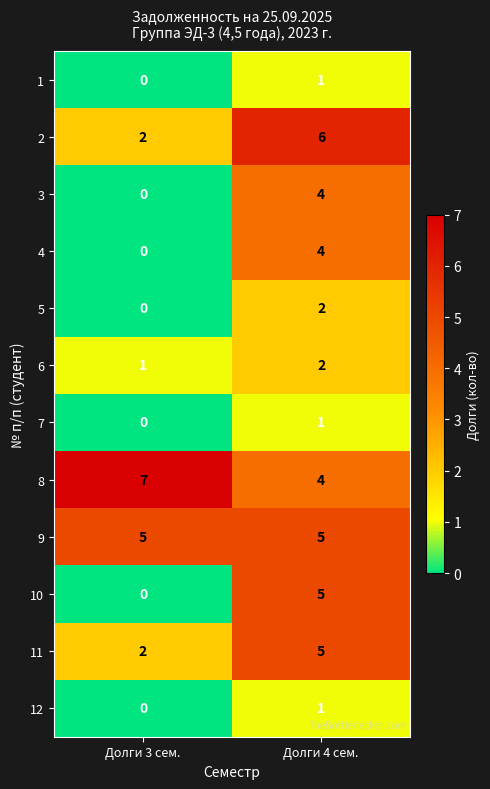

Which series has the widest spread of values?

10